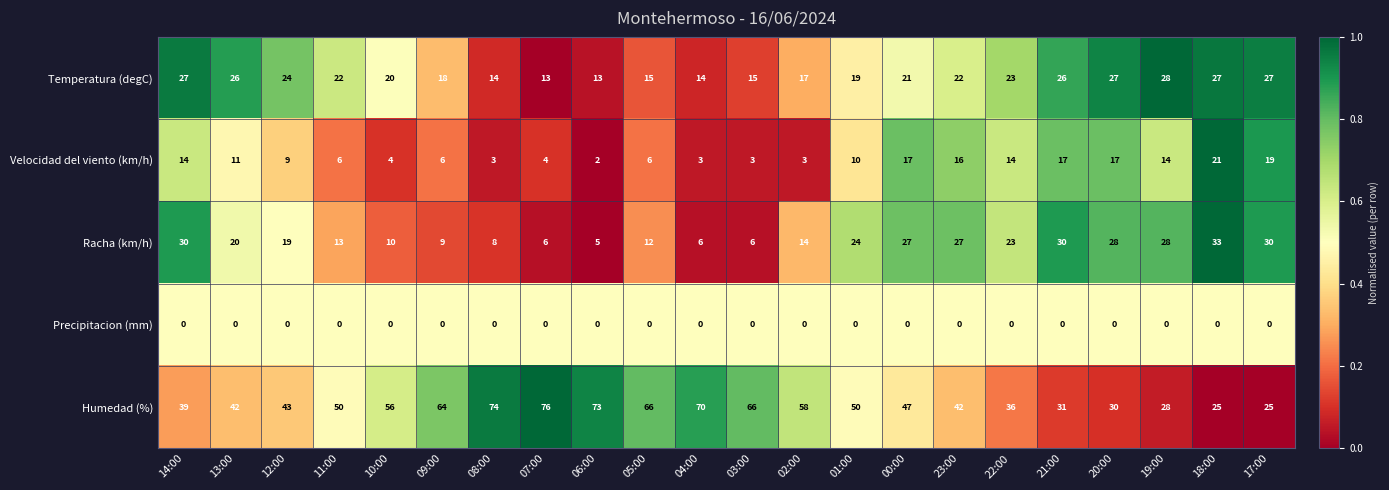

How many distinct data groups are displayed?

5